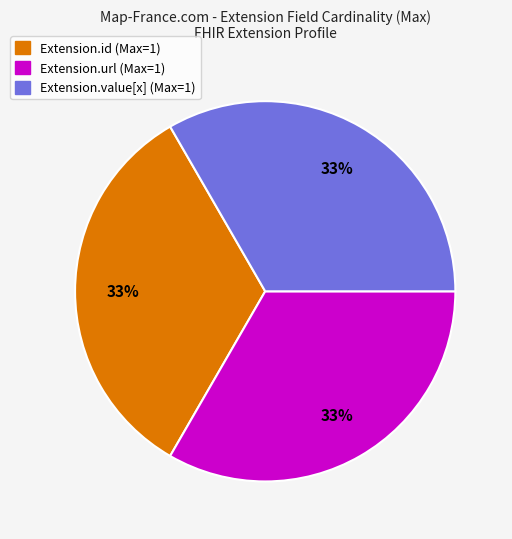

Is there a majority slice in this chart?

No